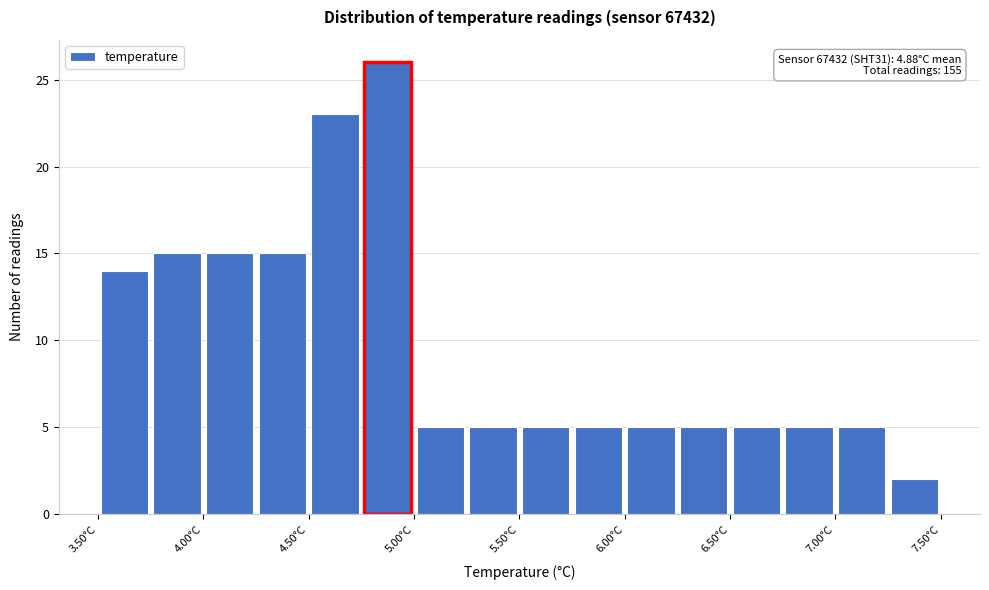

Which range on the x-axis has the tallest bar?

4.75 to 5.00